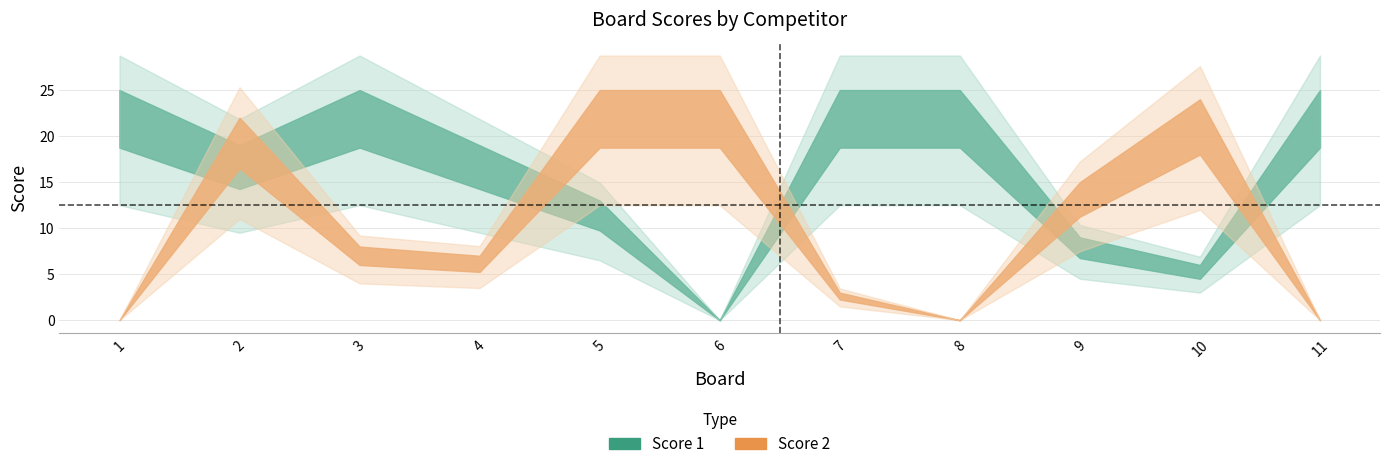

Where is Score 2 nearest to the value 12?

9